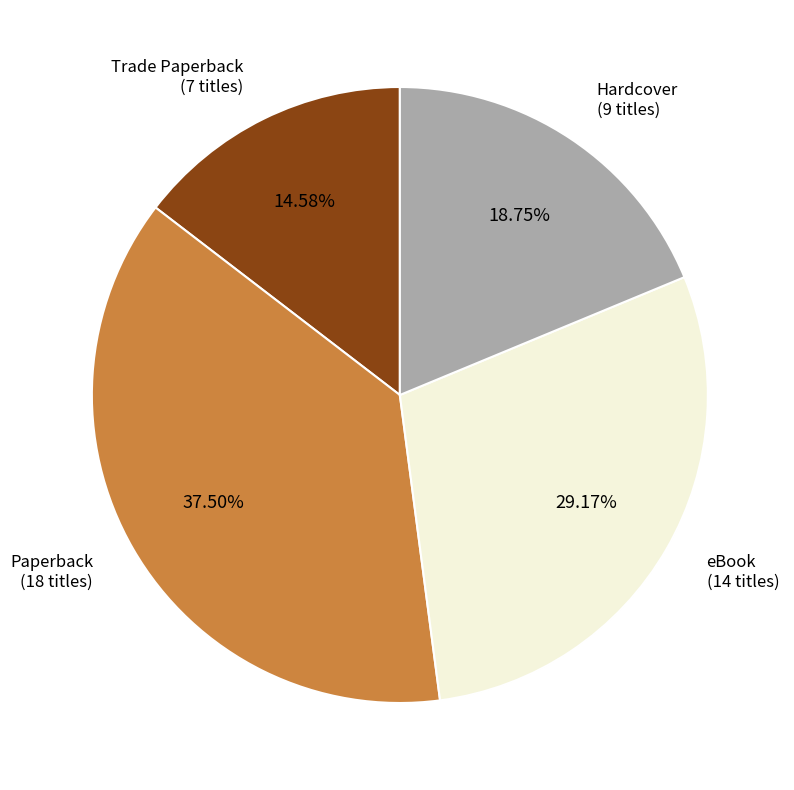

Does any single category account for the majority?

No